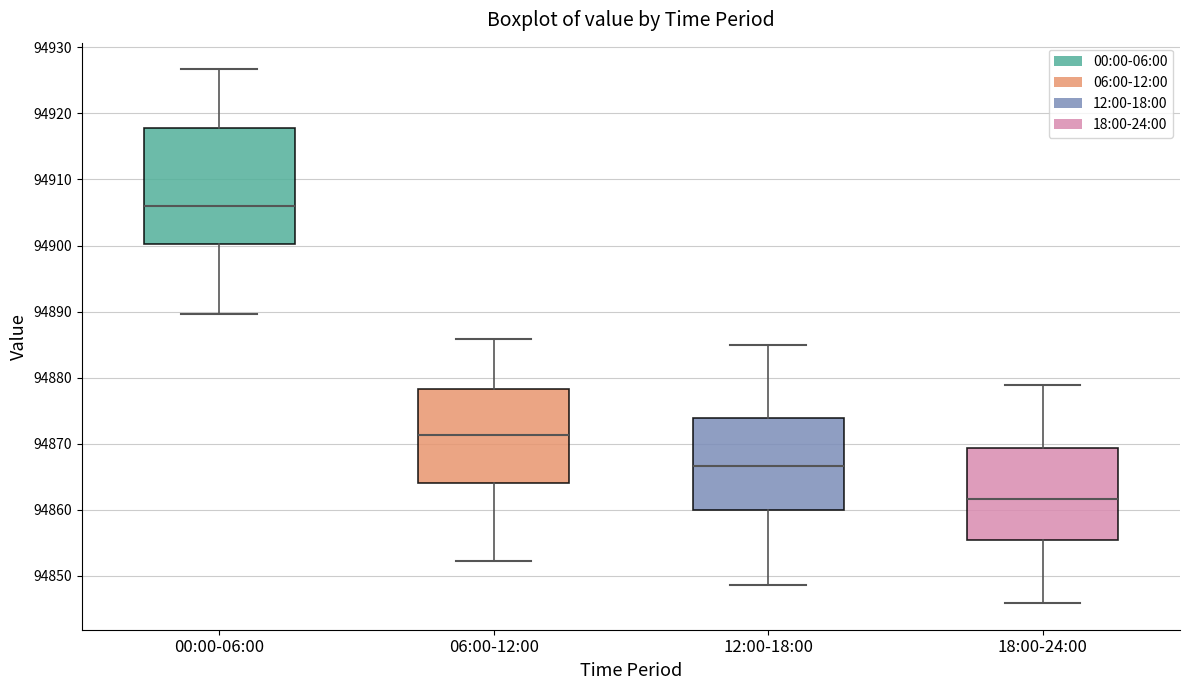

Reading left to right, transcribe this box plot: for each box, give where its median line is, the range the box spans, and where its two whiskers end, as read against the y-axis. The values are not printed on the chart, so give them approximately, as read against the axis.

00:00-06:00: median 94906, box 94900 to 94918, whiskers 94890 to 94927
06:00-12:00: median 94871, box 94864 to 94878, whiskers 94852 to 94886
12:00-18:00: median 94867, box 94860 to 94874, whiskers 94849 to 94885
18:00-24:00: median 94862, box 94855 to 94869, whiskers 94846 to 94879